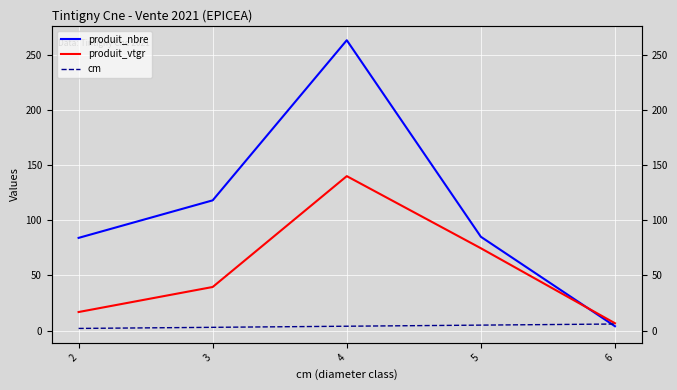

At which label does produit_vtgr first exceed 39?

3